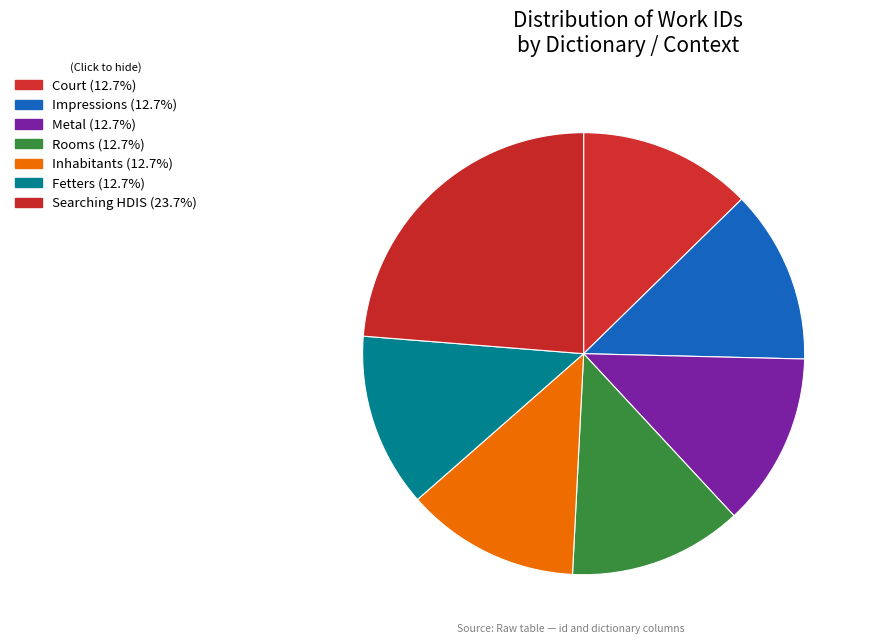

What percentage is the Rooms slice, to the nearest percent?

13%